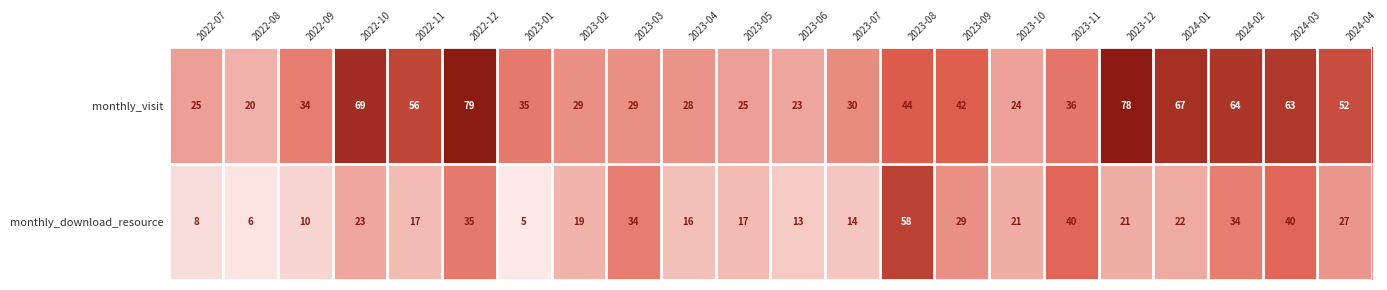

At which label is monthly_download_resource closest to 31?

2023-09